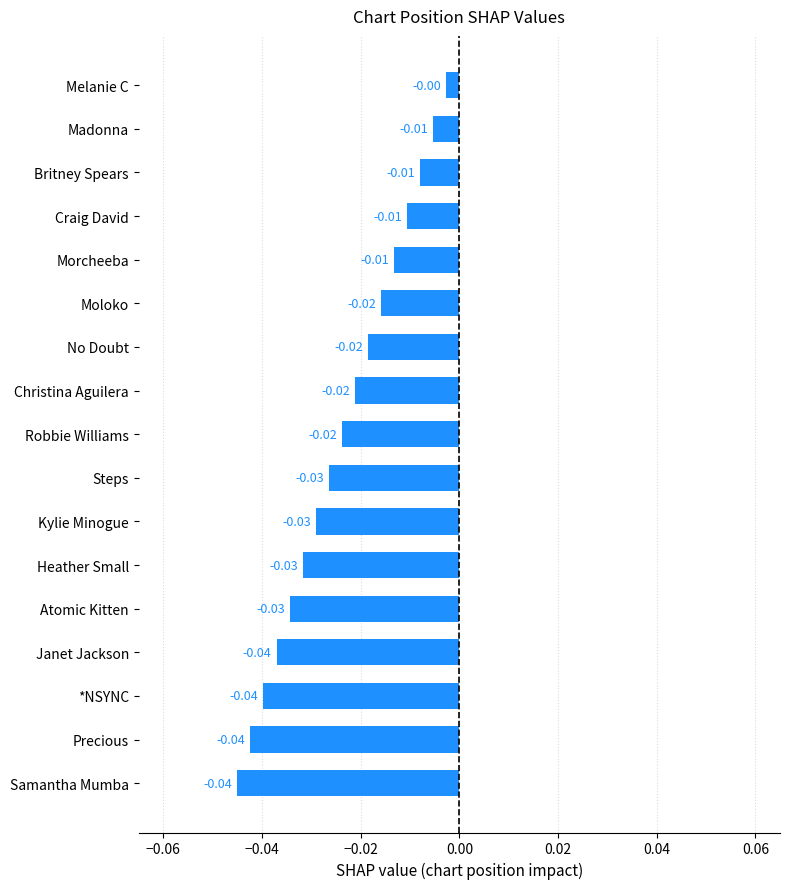

What is the label of the 3rd bar from the top?

Britney Spears